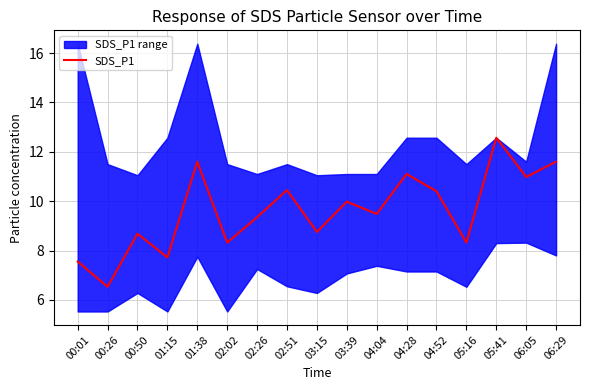

How many points are lower than both their immediate neighbors (excluding endpoints)?

7